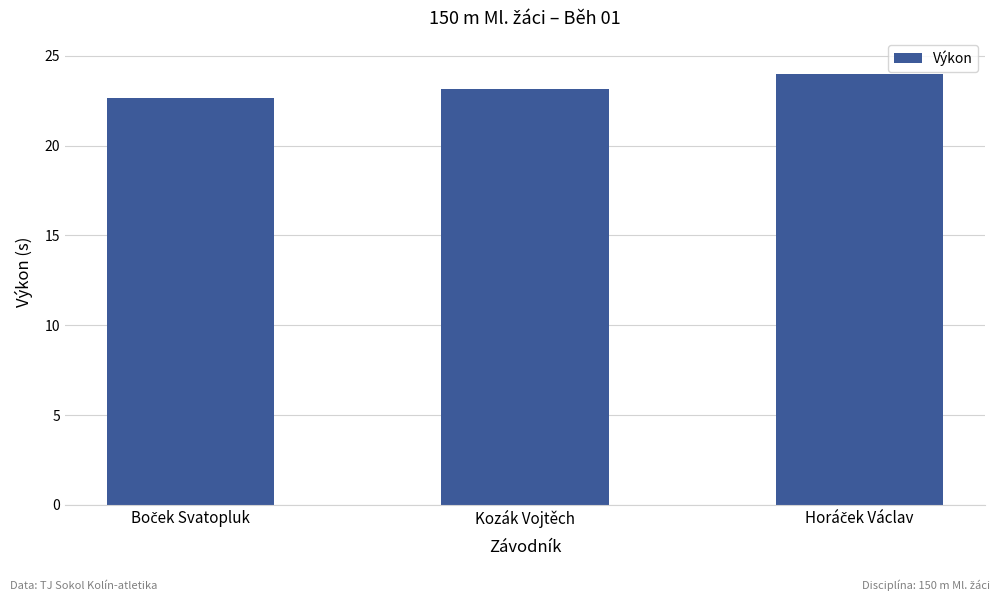

What is the minimum value shown in the chart?

22.6